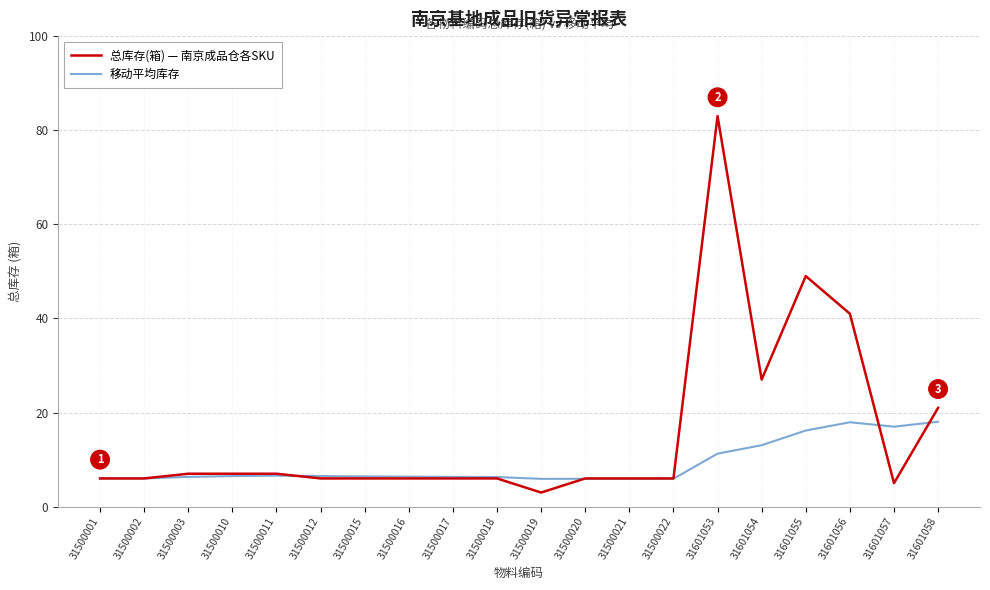

Is the value of 总库存(箱) — 南京成品仓各SKU at 31500019 greater than the value of 移动平均库存 at 31601053?

No